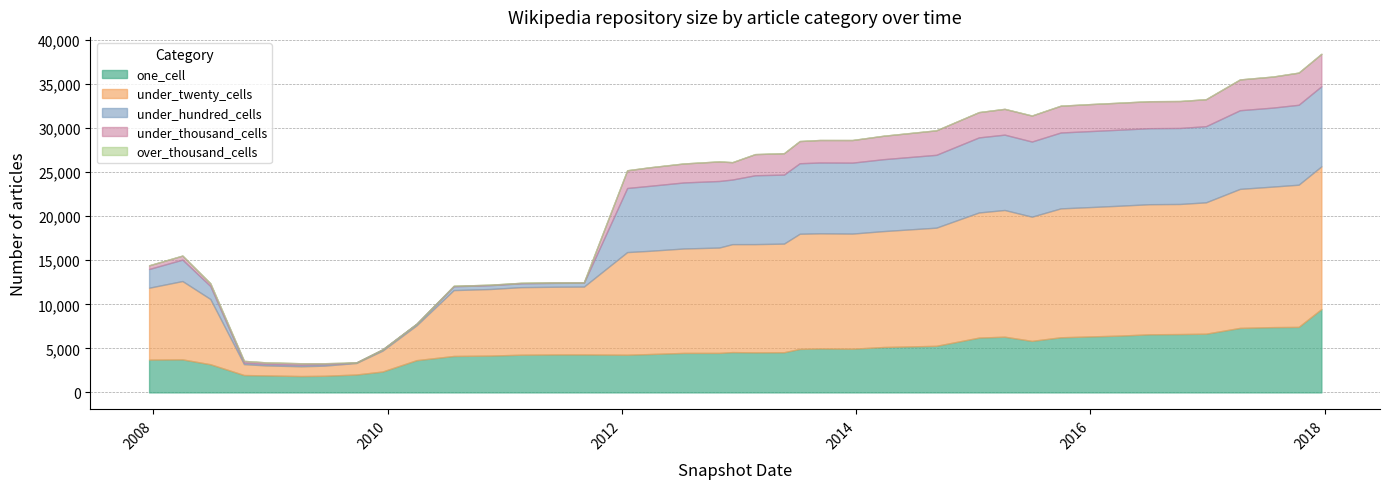

How many data points does each series have?

40